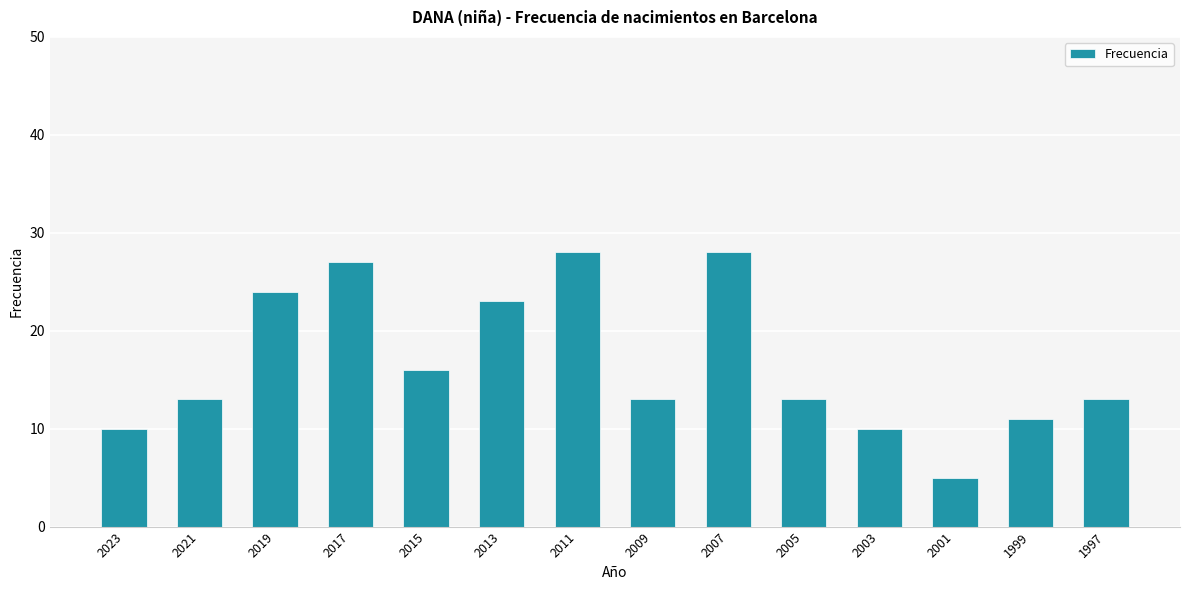

Read the value at 2021.

13